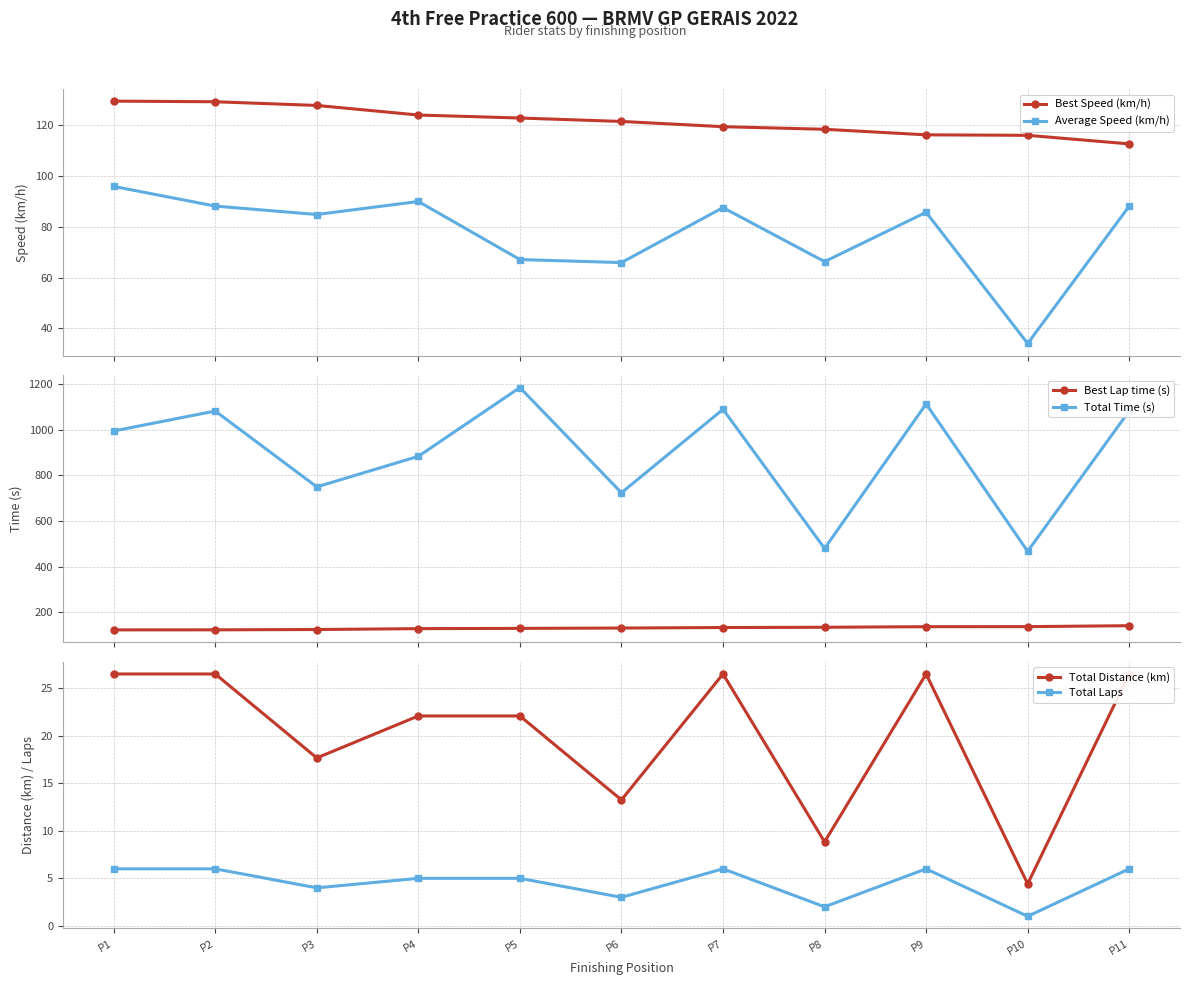

At which category is the sum across all series the highest?

P5